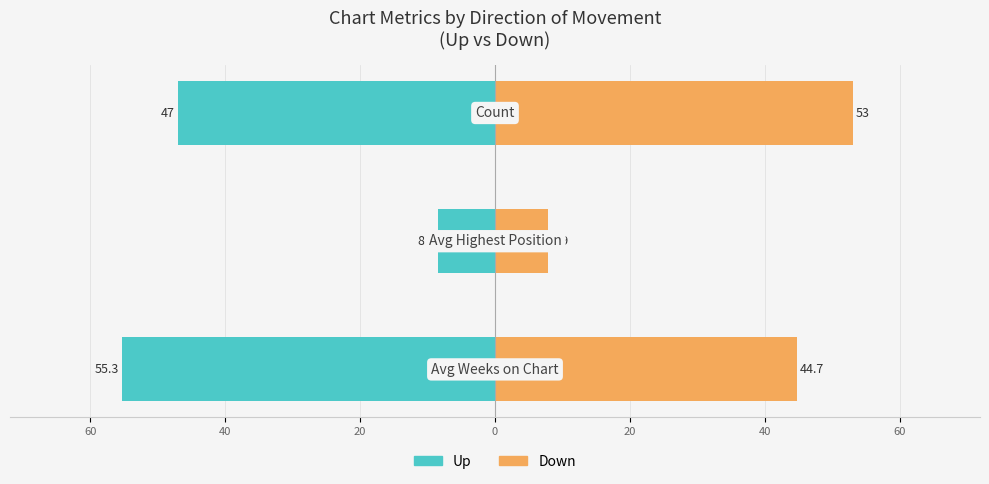

Is the value of up at 60 greater than the value of down at 60?

No